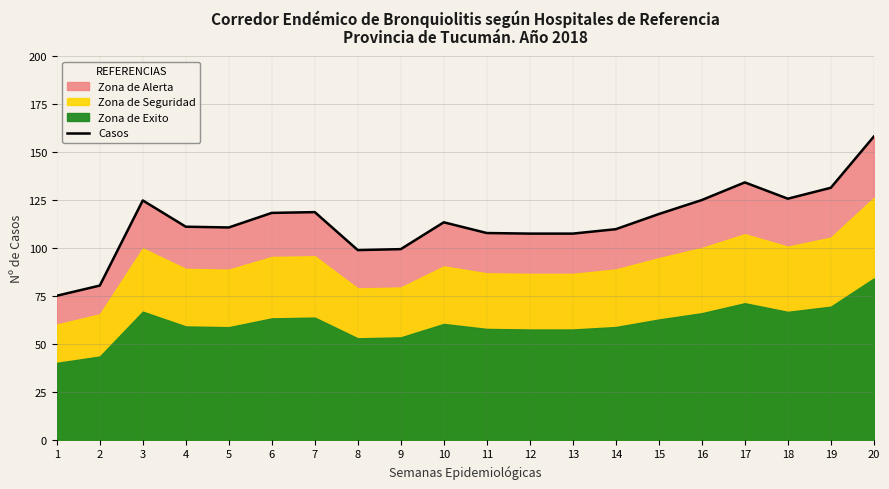

Which category has the highest value across all series?

20